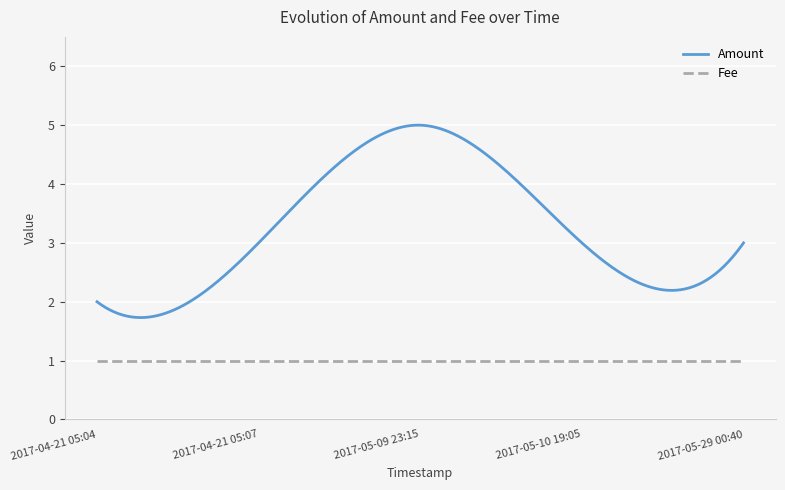

Which series has the largest total across all categories?

Amount